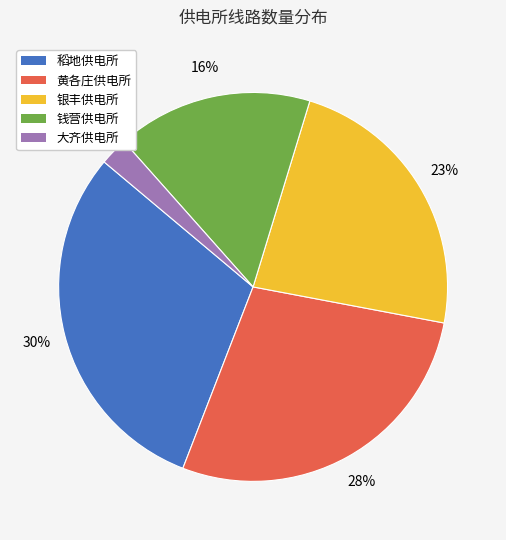

To the nearest percent, what is the difference between the 大齐供电所 and 银丰供电所 slice percentages?

21%